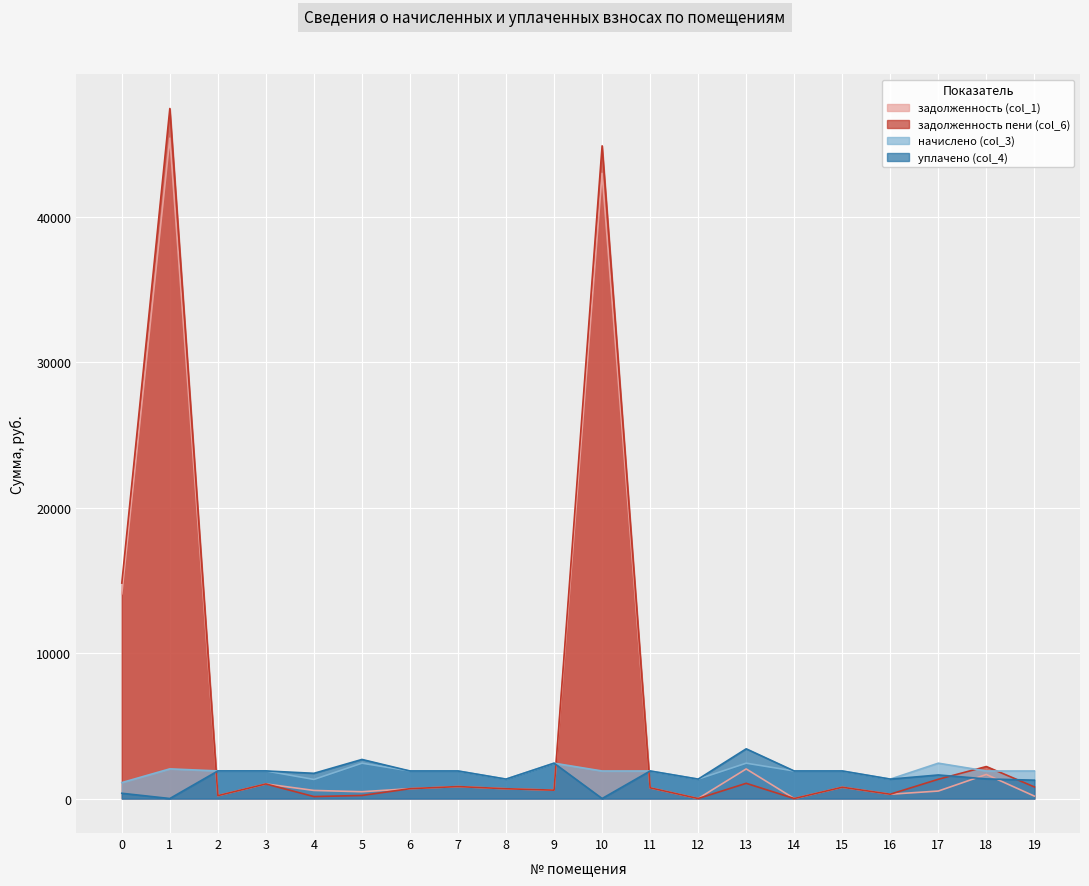

Where is the first local maximum for задолженность пени (col_6)?

1